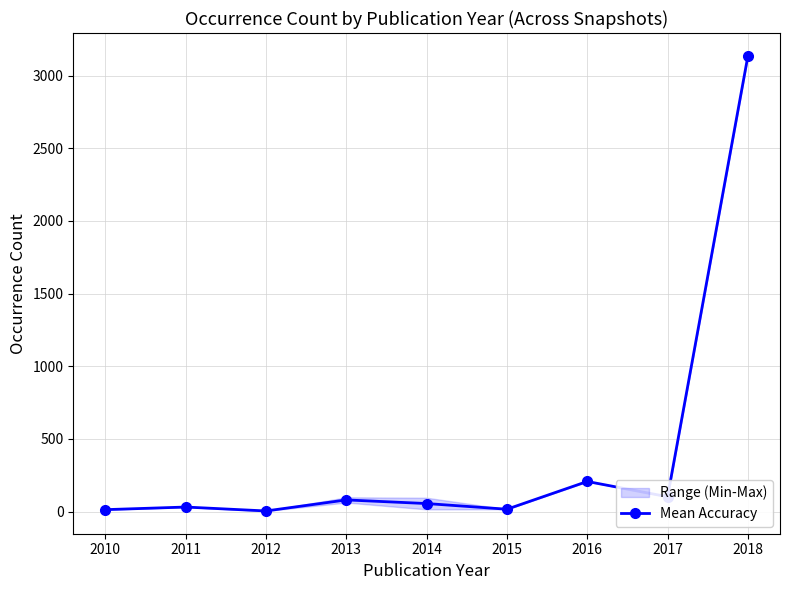

The chart shows a value of 55 at 2014. True or false?

True